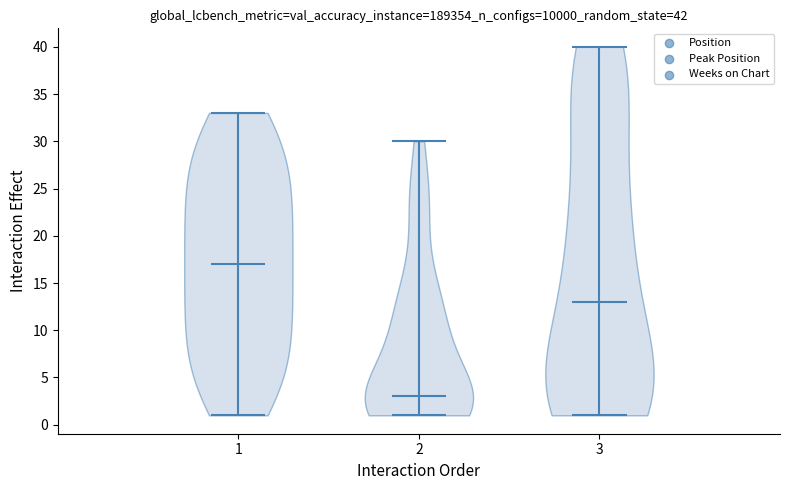

Reading left to right, read every violin against the y-axis: where its median line is, and the lowest and highest points it reaches. The values are not printed on the chart, so give them approximately, as read against the axis.

1: median line 17, lowest point 1, highest point 33
2: median line 3, lowest point 1, highest point 30
3: median line 13, lowest point 1, highest point 40